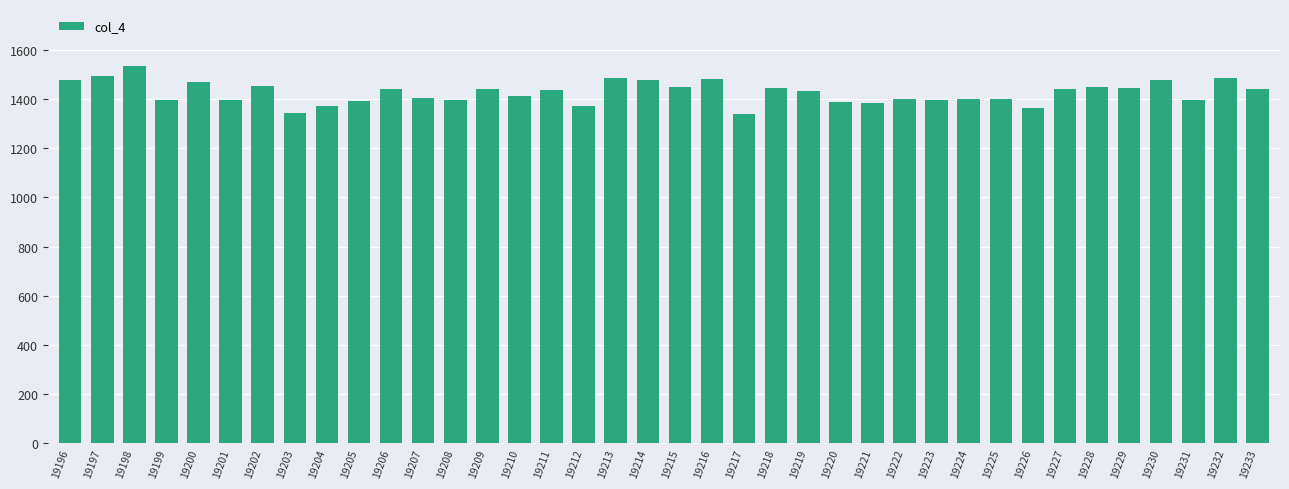

What is the change in value from 19207 to 19232?

+81